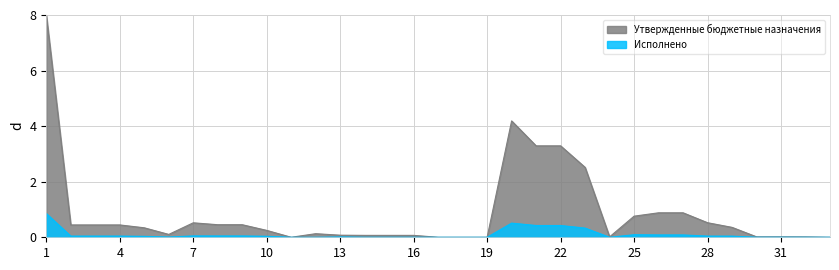

Does the chart display data point markers on the line(s)?

No